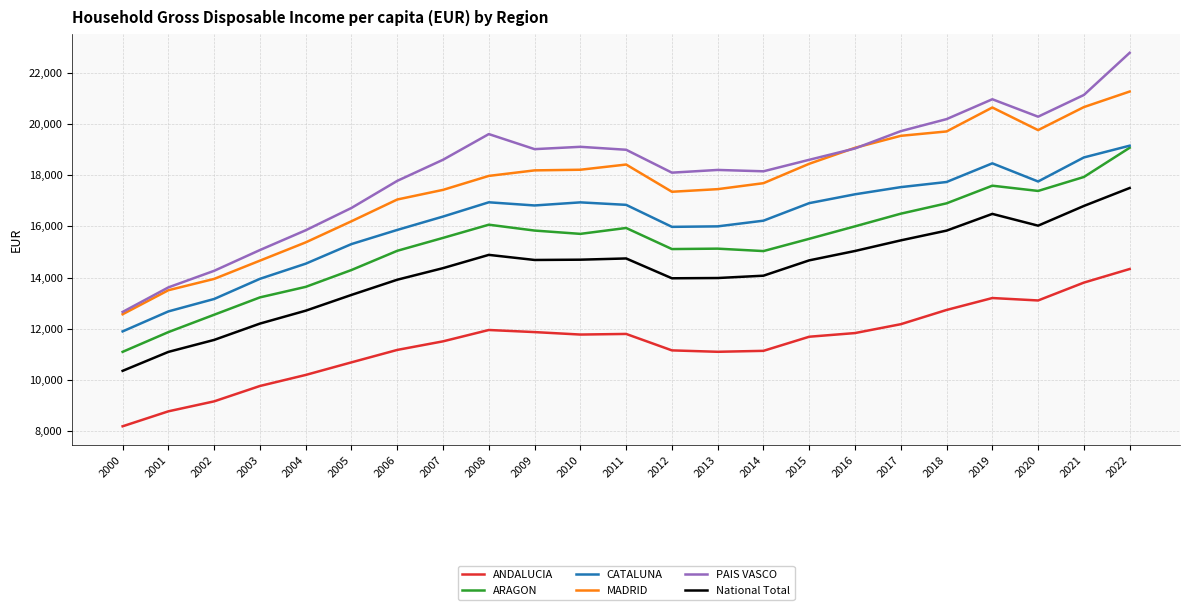

What is the sum of all CATALUNA values?

372936